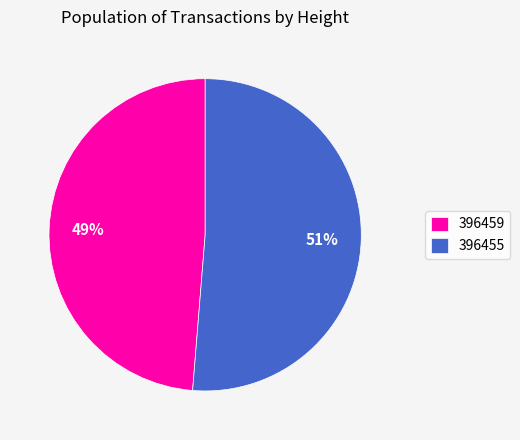

Which slice is the largest?

396455